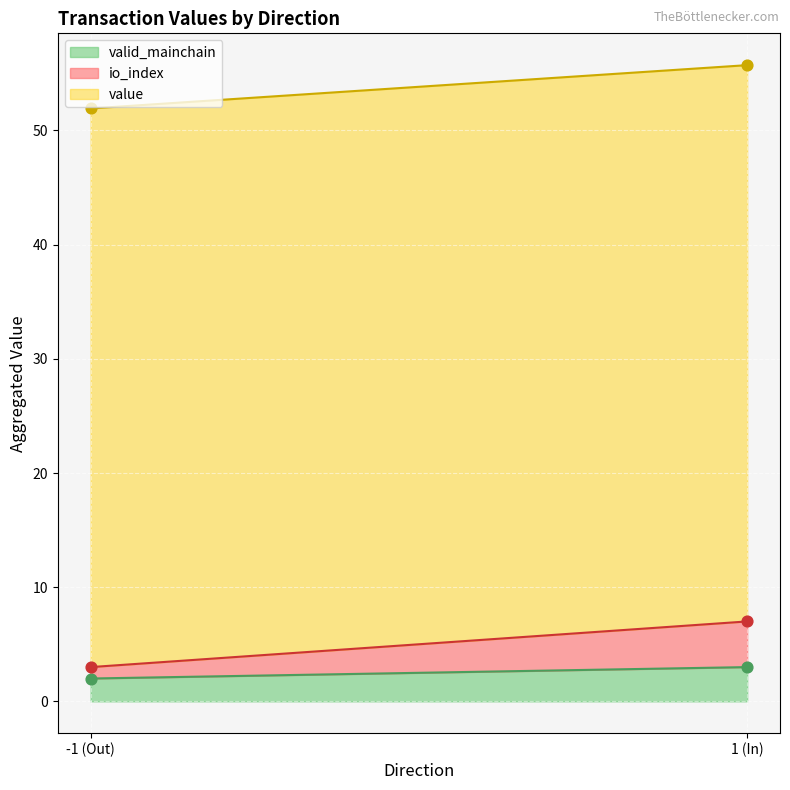

What is the lowest value of the valid_mainchain series?

2.0